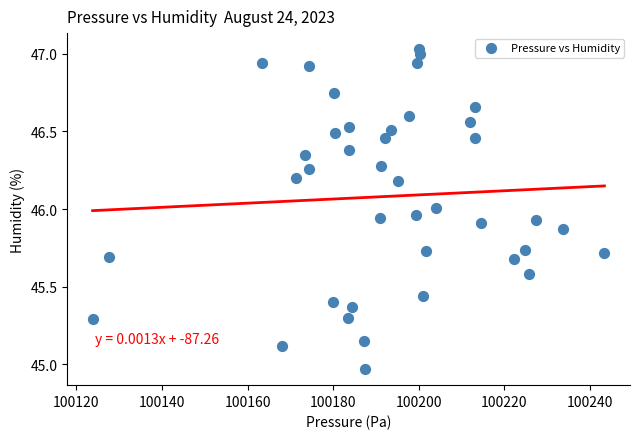

What is the range of Y values (max minus min)?

2.1